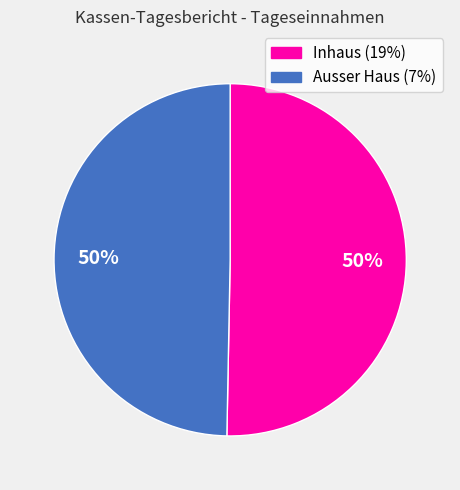

Is the sum of Inhaus (19%) and Ausser Haus (7%) greater than half?

Yes